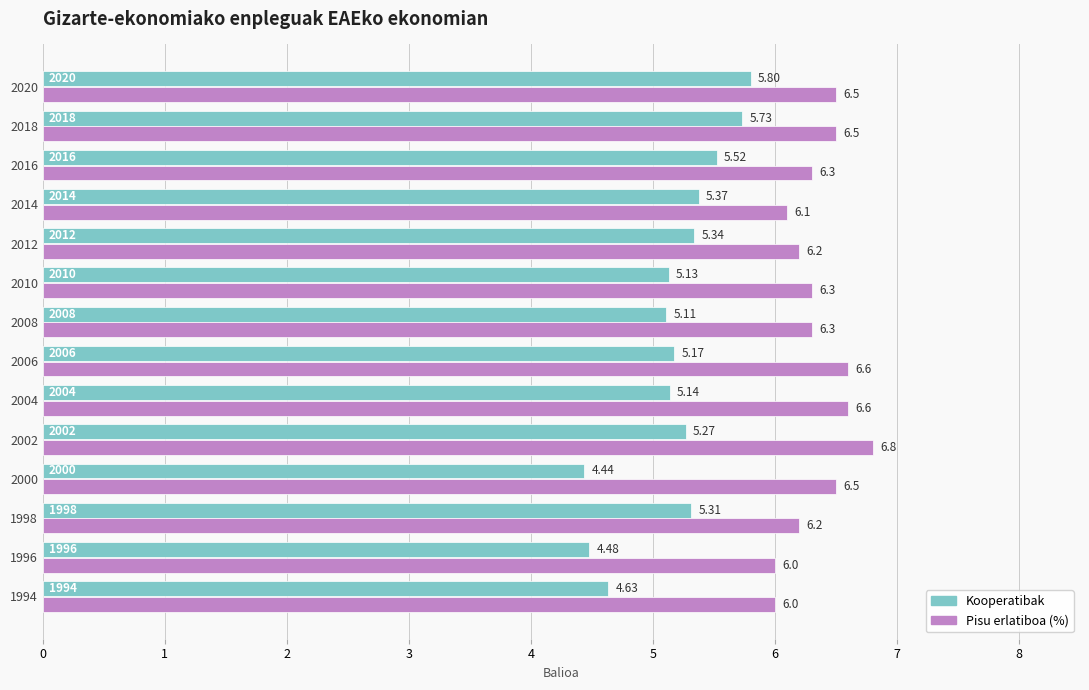

Which series has the largest range (max minus min)?

Kooperatibak